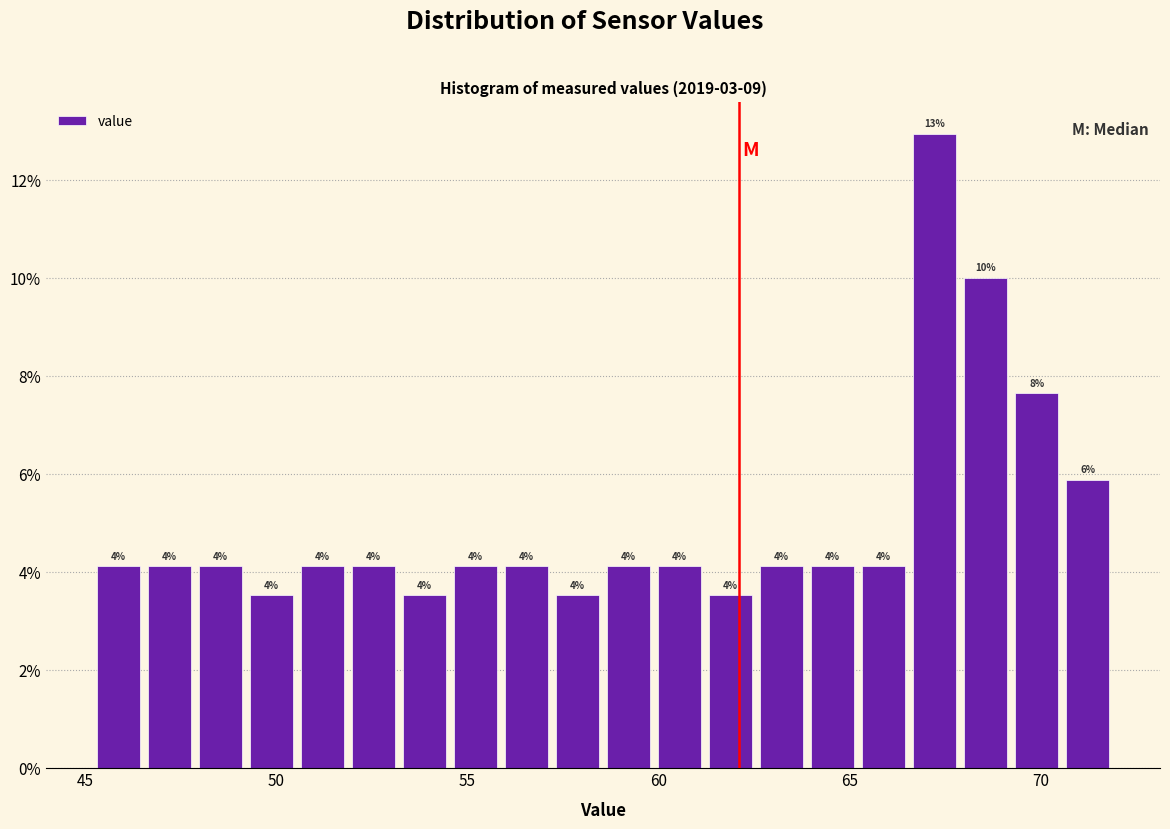

Around what value on the x-axis is the tallest bar? Give the approximate position of its centre, as read against the axis.

67.0